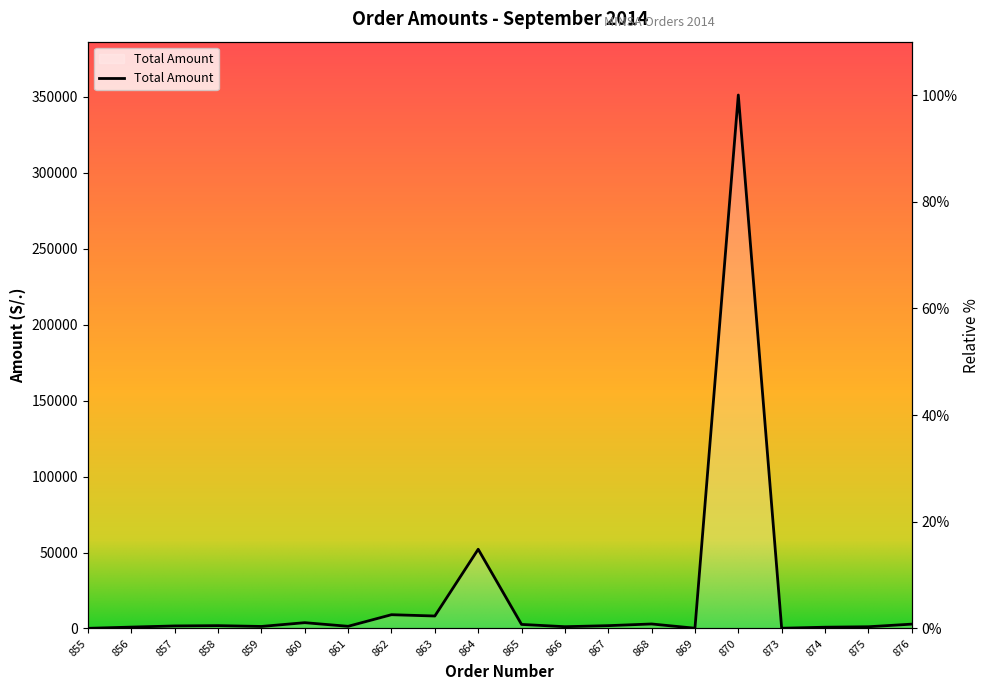

What is the change in value from 864 to 867?

-14.3